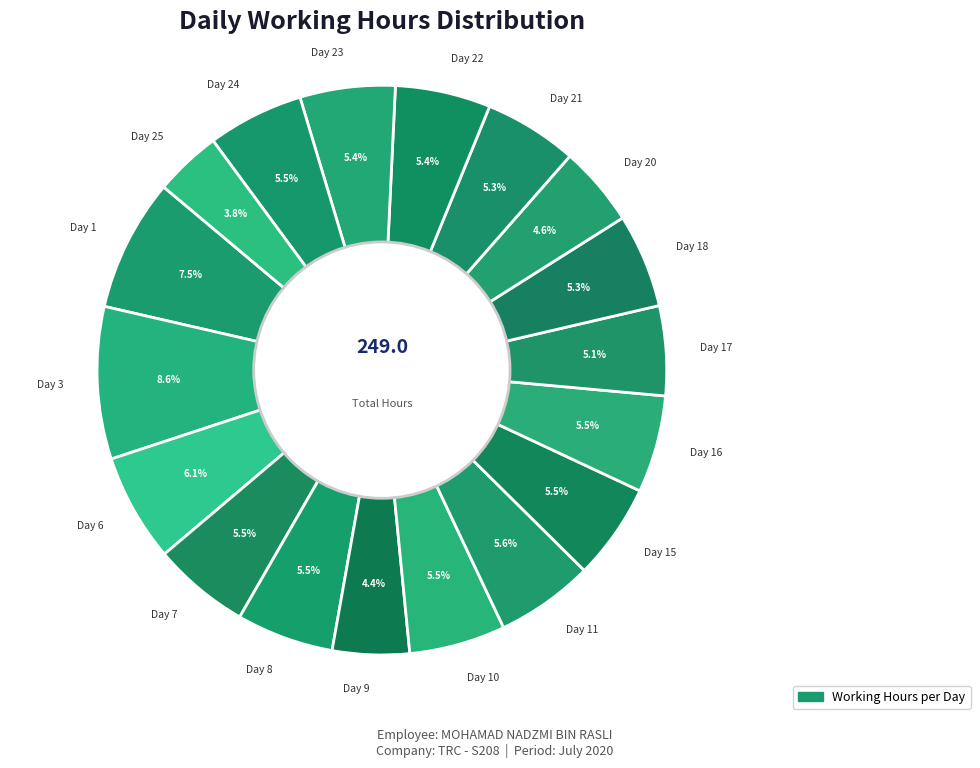

Does any single category account for the majority?

No